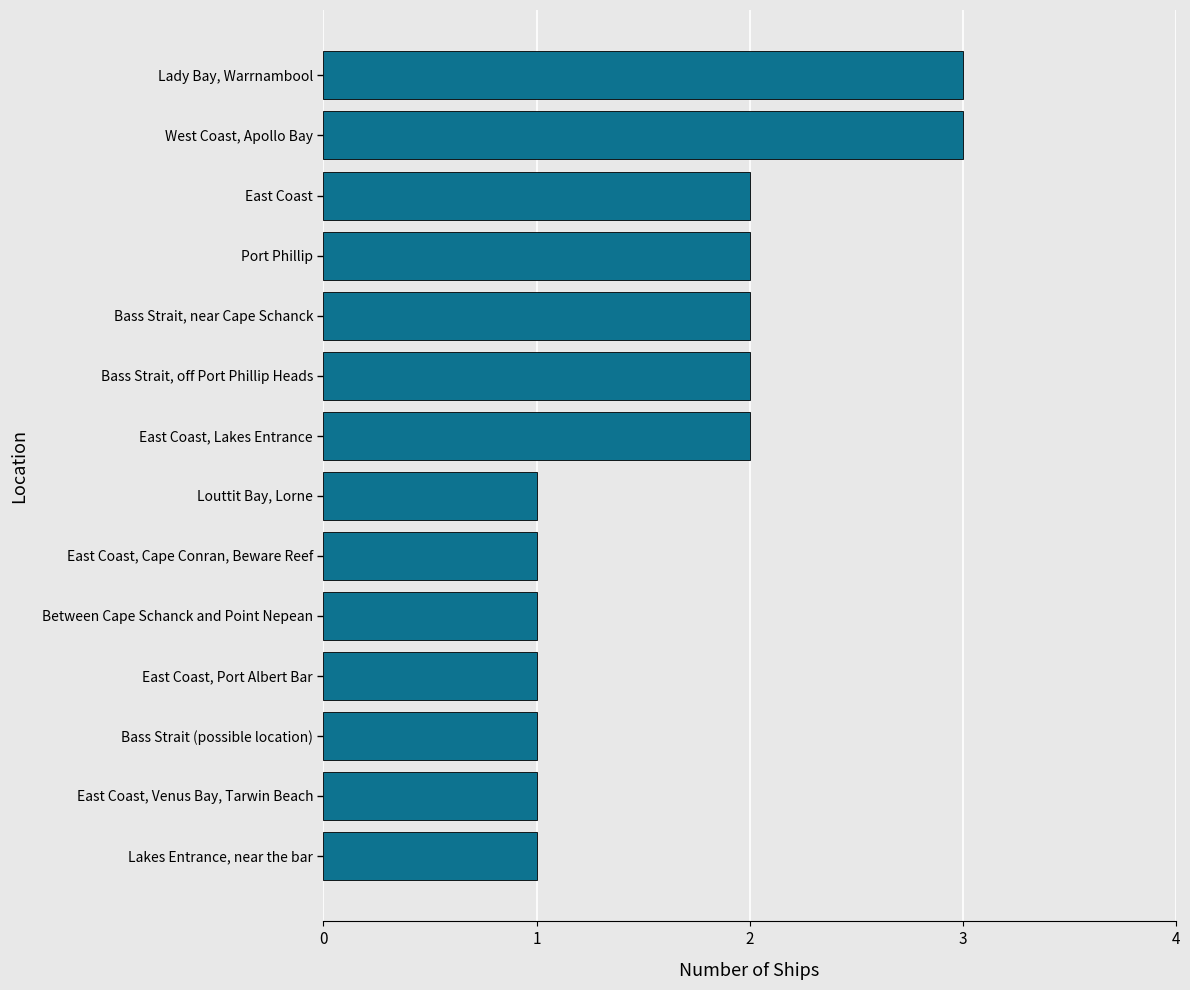

Is it true that the value at Bass Strait, off Port Phillip Heads is 2?

True